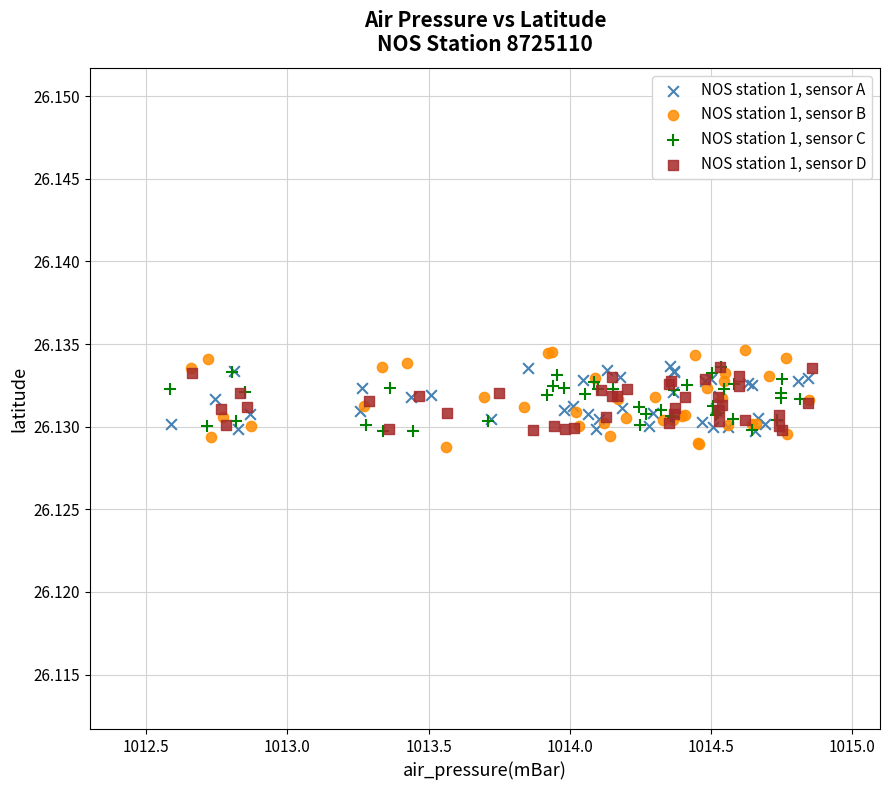

Which series reaches the maximum Y coordinate?

NOS station 1, sensor B